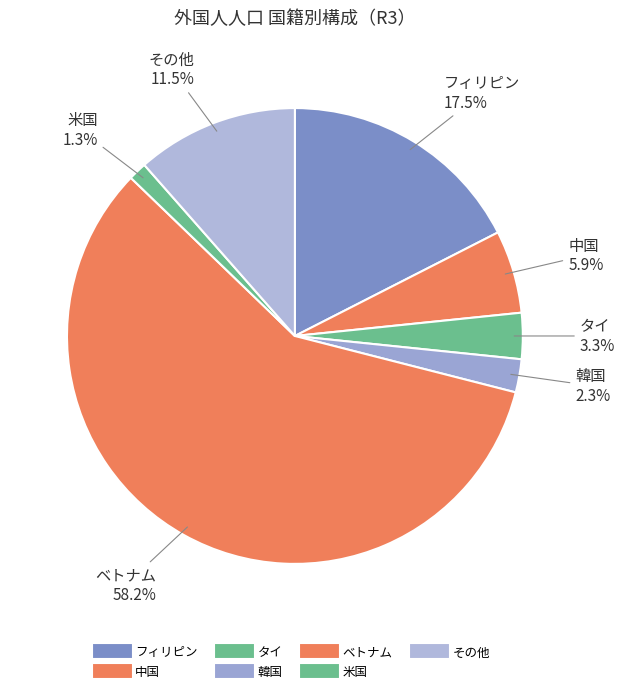

Count the number of slices in the pie.

7